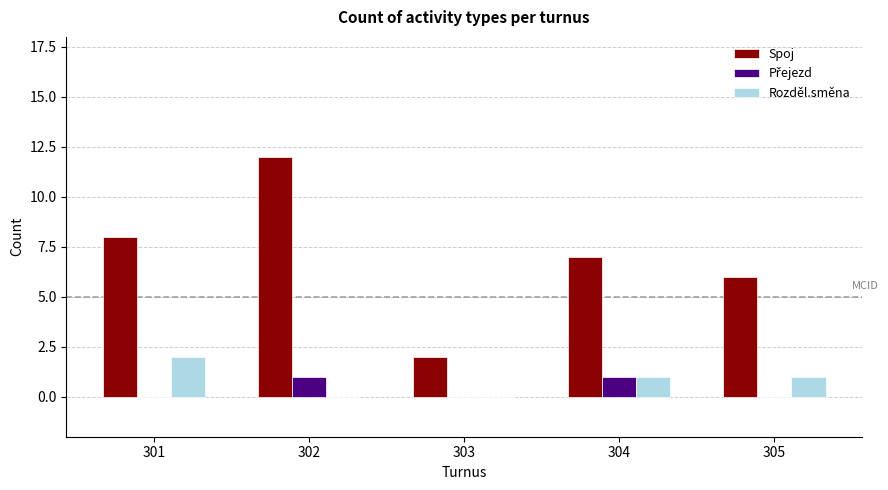

Are the bars horizontal?

No